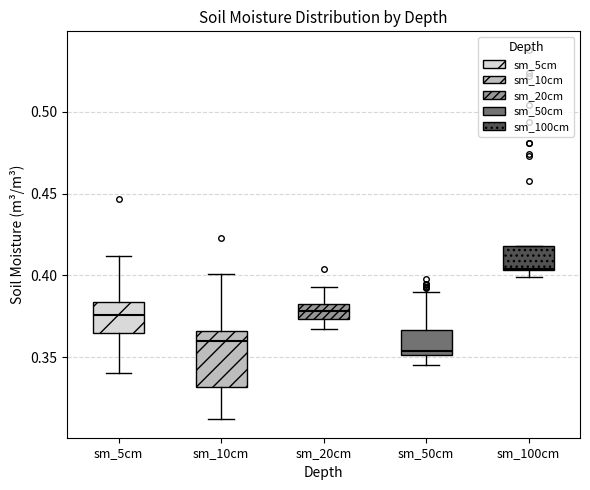

Where is the lower edge of the box for sm_100cm on the y-axis? The values are not printed on the chart, so give them approximately, as read against the axis.

0.405